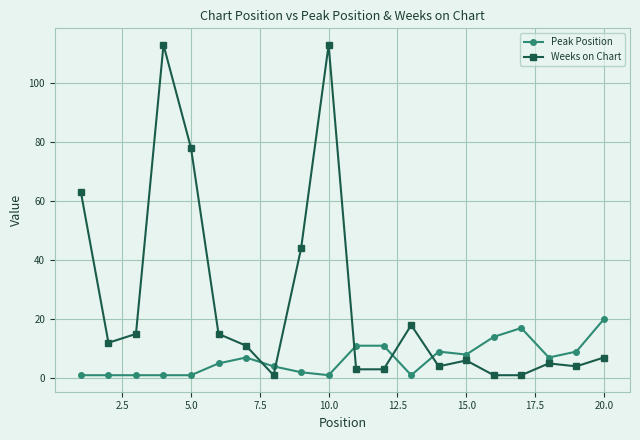

True or false: Weeks on Chart has more than 1 points higher than both neighbors.

True